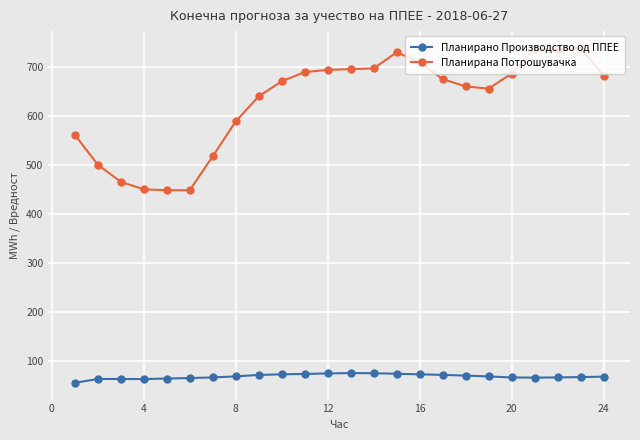

What is the sum of all Планирана Потрошувачка values?

15088.6